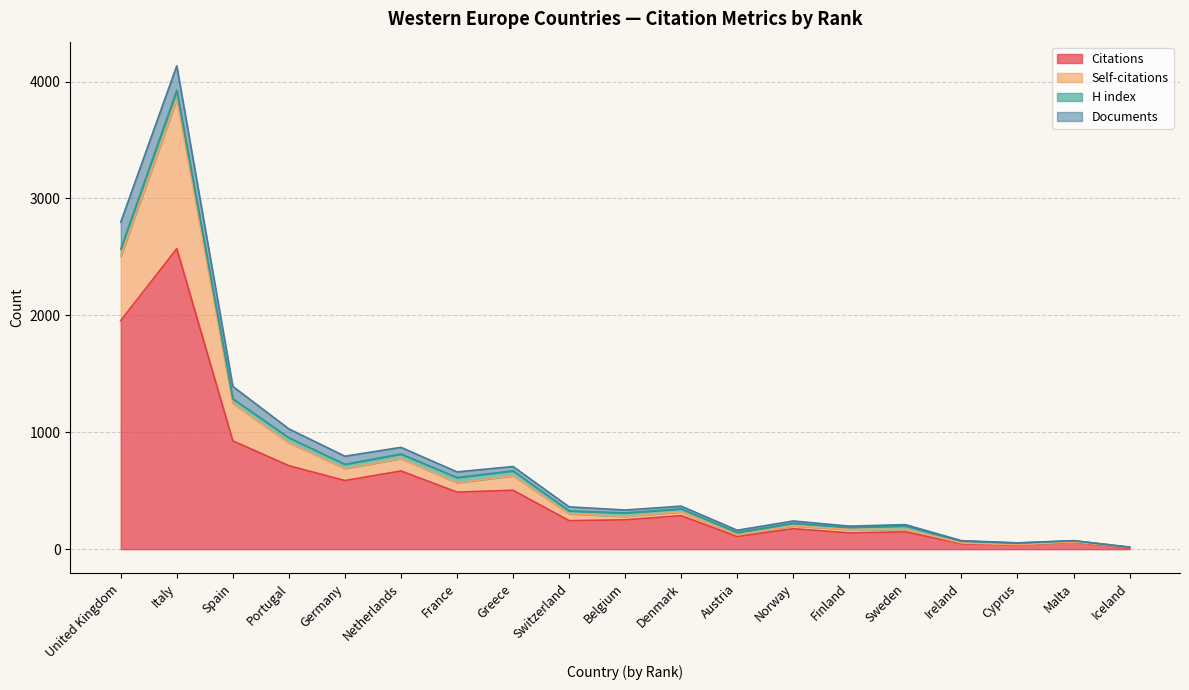

Reading left to right, transcribe all the data shown in this chart.

Citations: United Kingdom=1955	Italy=2570	Spain=926	Portugal=714	Germany=587	Netherlands=669	France=488	Greece=504	Switzerland=244	Belgium=251	Denmark=287	Austria=108	Norway=175	Finland=139	Sweden=148	Ireland=46	Cyprus=35	Malta=61	Iceland=8
Self-citations: United Kingdom=550	Italy=1277	Spain=320	Portugal=196	Germany=103	Netherlands=106	France=80	Greece=124	Switzerland=58	Belgium=29	Denmark=32	Austria=13	Norway=24	Finland=30	Sweden=21	Ireland=7	Cyprus=3	Malta=1	Iceland=7
H index: United Kingdom=61	Italy=78	Spain=41	Portugal=43	Germany=36	Netherlands=39	France=45	Greece=42	Switzerland=26	Belgium=30	Denmark=26	Austria=22	Norway=23	Finland=17	Sweden=30	Ireland=16	Cyprus=14	Malta=10	Iceland=2
Documents: United Kingdom=231	Italy=209	Spain=105	Portugal=76	Germany=69	Netherlands=57	France=48	Greece=37	Switzerland=34	Belgium=25	Denmark=23	Austria=19	Norway=19	Finland=11	Sweden=11	Ireland=4	Cyprus=2	Malta=1	Iceland=1